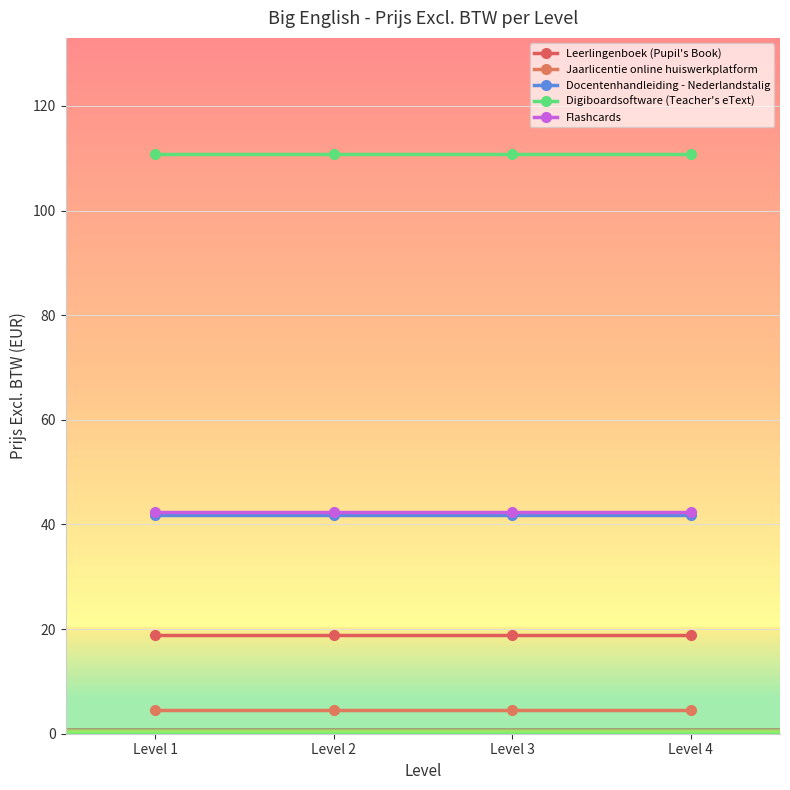

Reading left to right, extract all data points from this chart.

Leerlingenboek (Pupil's Book): 18.8	18.8	18.8	18.8
Jaarlicentie online huiswerkplatform: 4.5	4.5	4.5	4.5
Docentenhandleiding - Nederlandstalig: 41.9	41.9	41.9	41.9
Digiboardsoftware (Teacher's eText): 110.8	110.8	110.8	110.8
Flashcards: 42.4	42.4	42.4	42.4